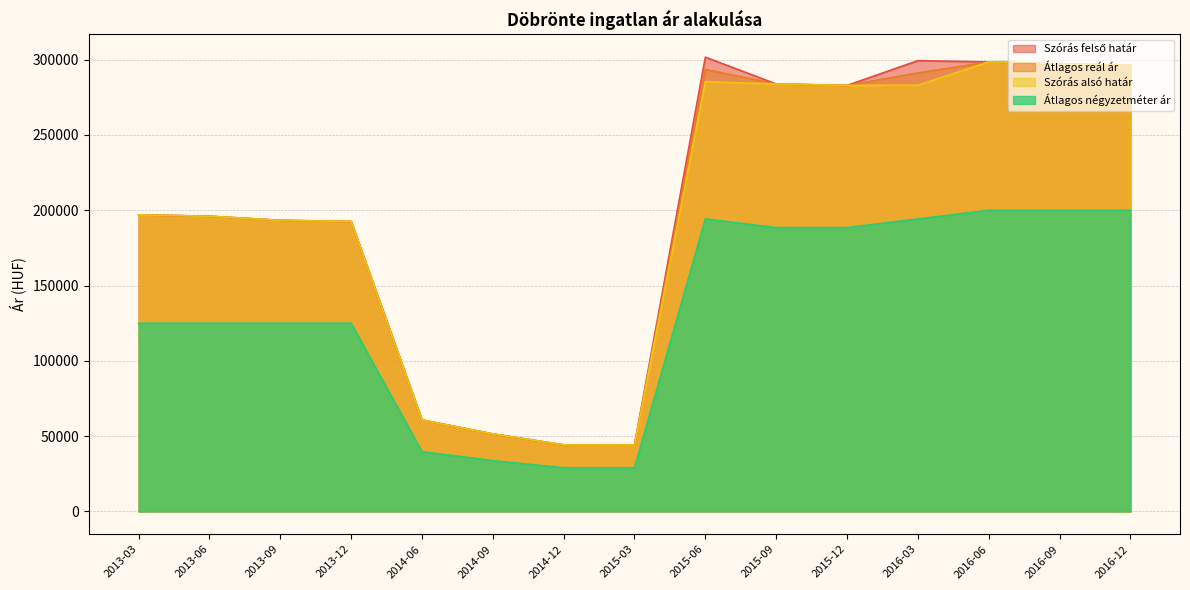

How many values in the Szórás alsó határ series are below 196901?

7